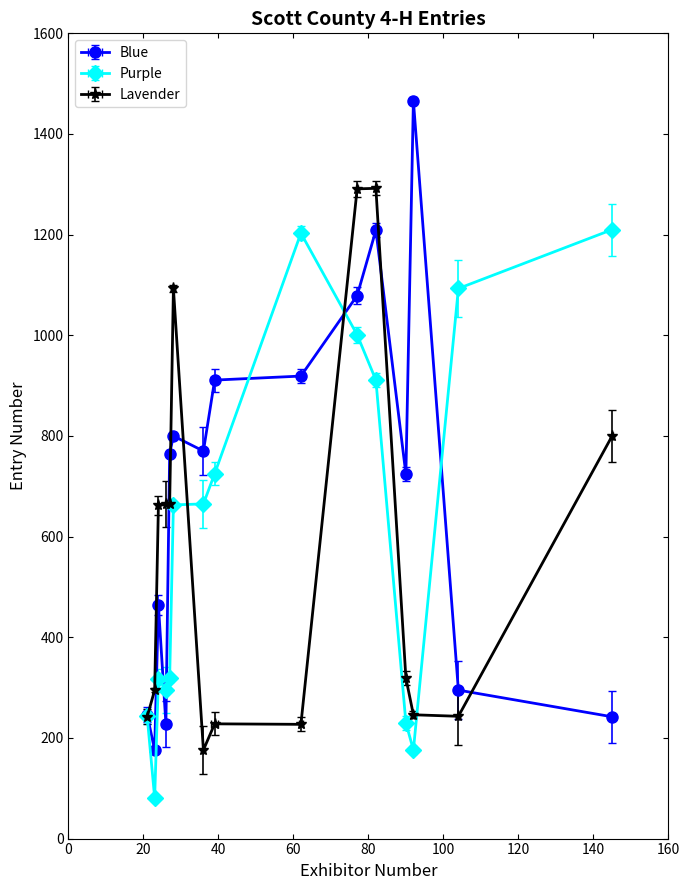

At 145, list the series in order from smallest to largest.

Blue, Lavender, Purple